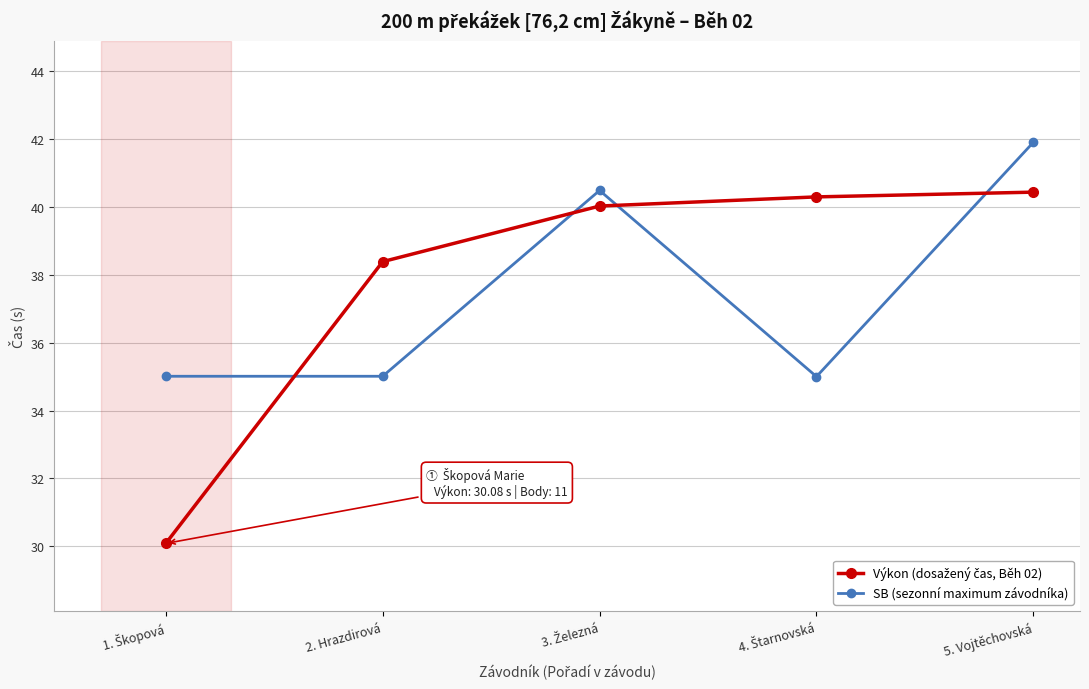

What is the maximum value for SB (sezonní maximum závodníka)?

41.9